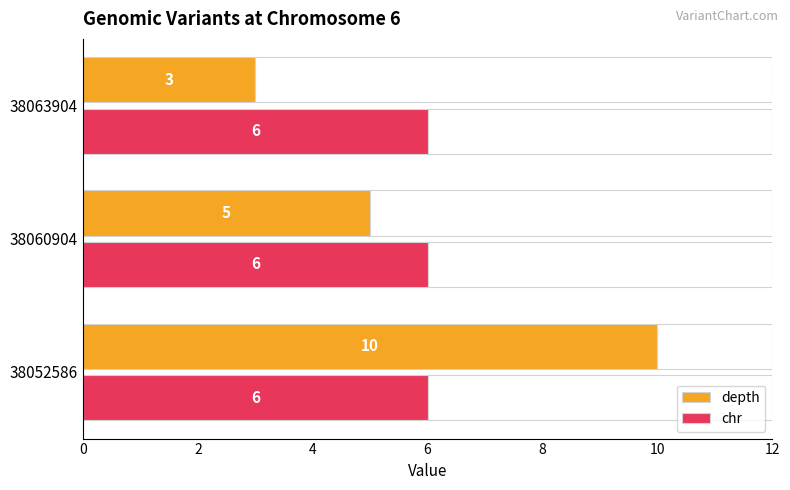

The depth series shows 2 at 38063904. True or false?

False